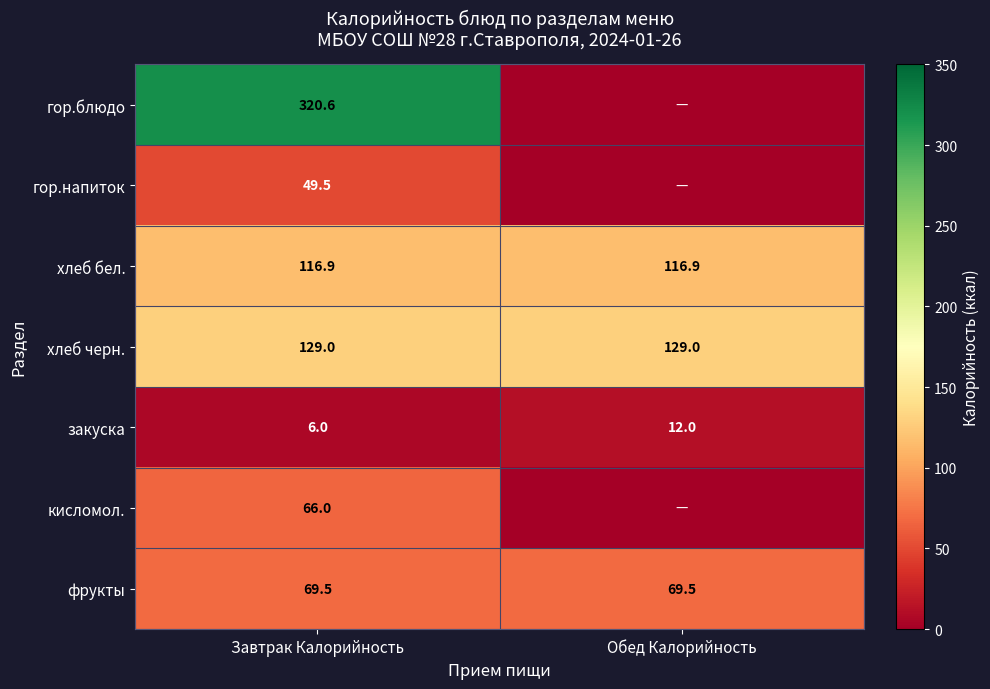

Is the value of хлеб черн. at Обед Калорийность greater than the value of хлеб бел. at Завтрак Калорийность?

Yes